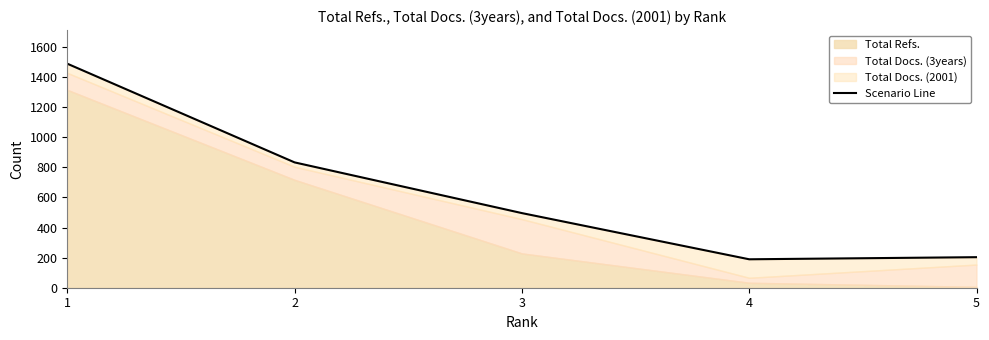

How many lines are shown in the chart?

1